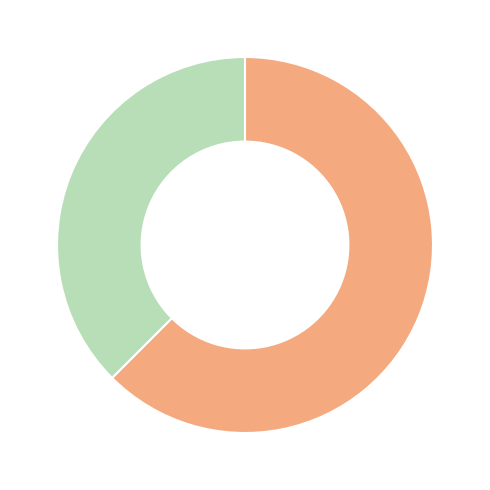

Is there a majority slice in this chart?

Yes